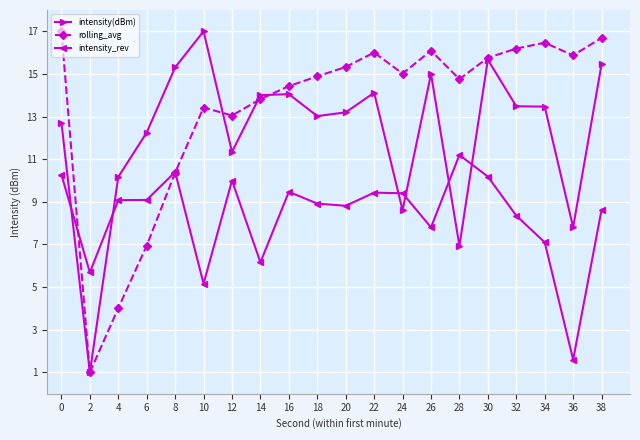

At which label does intensity(dBm) reach its peak?

10